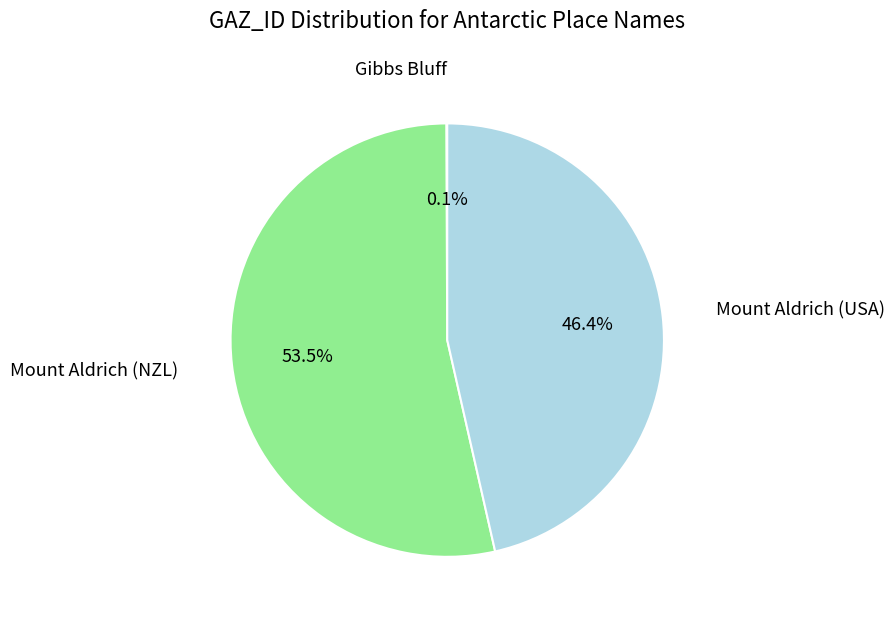

How many slices are in this pie chart?

3